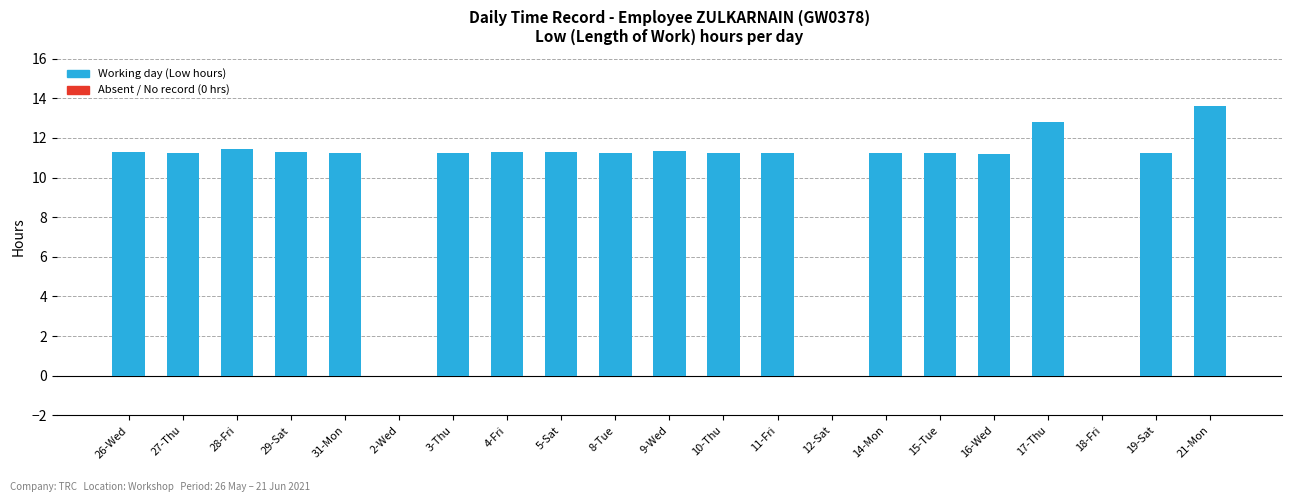

Which label corresponds to the largest value in the chart?

21-Mon